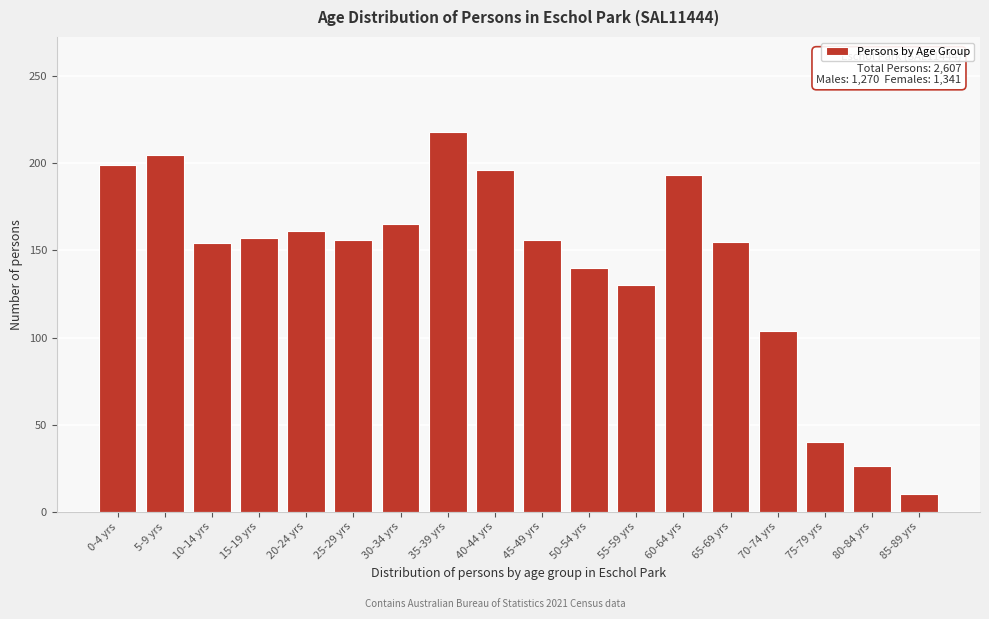

What is the label of the 1st bar from the left?

0-4 yrs